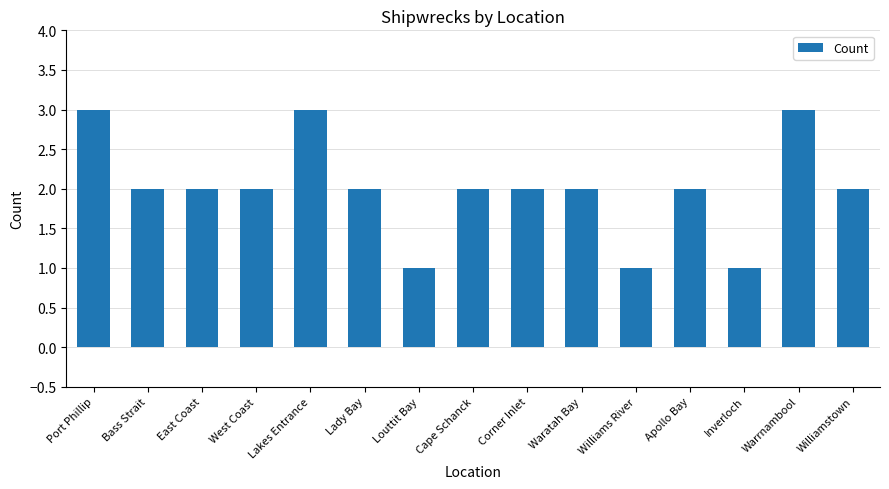

What is the ratio of the value at Corner Inlet to the value at Bass Strait?

1.0